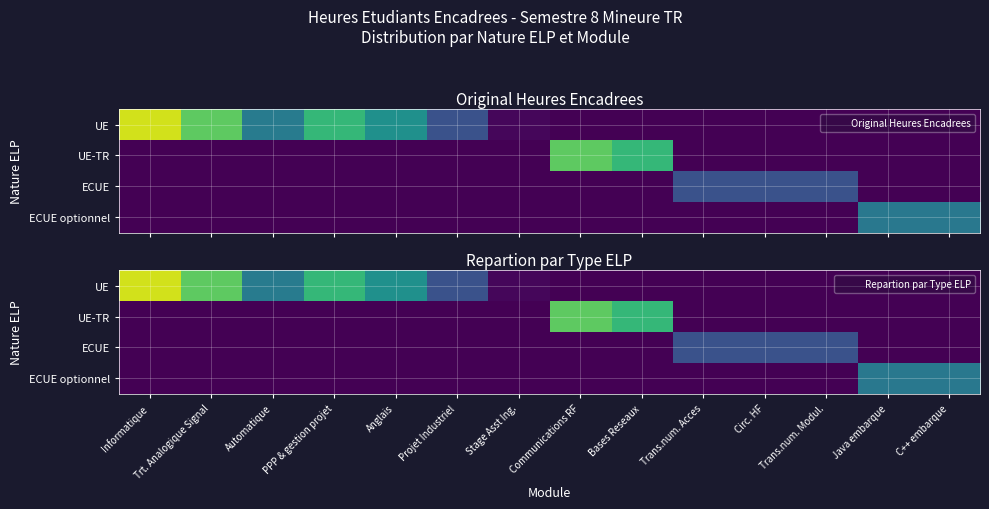

Rank the series by their maximum value, from highest to lowest.

UE, UE-TR, ECUE optionnel, ECUE